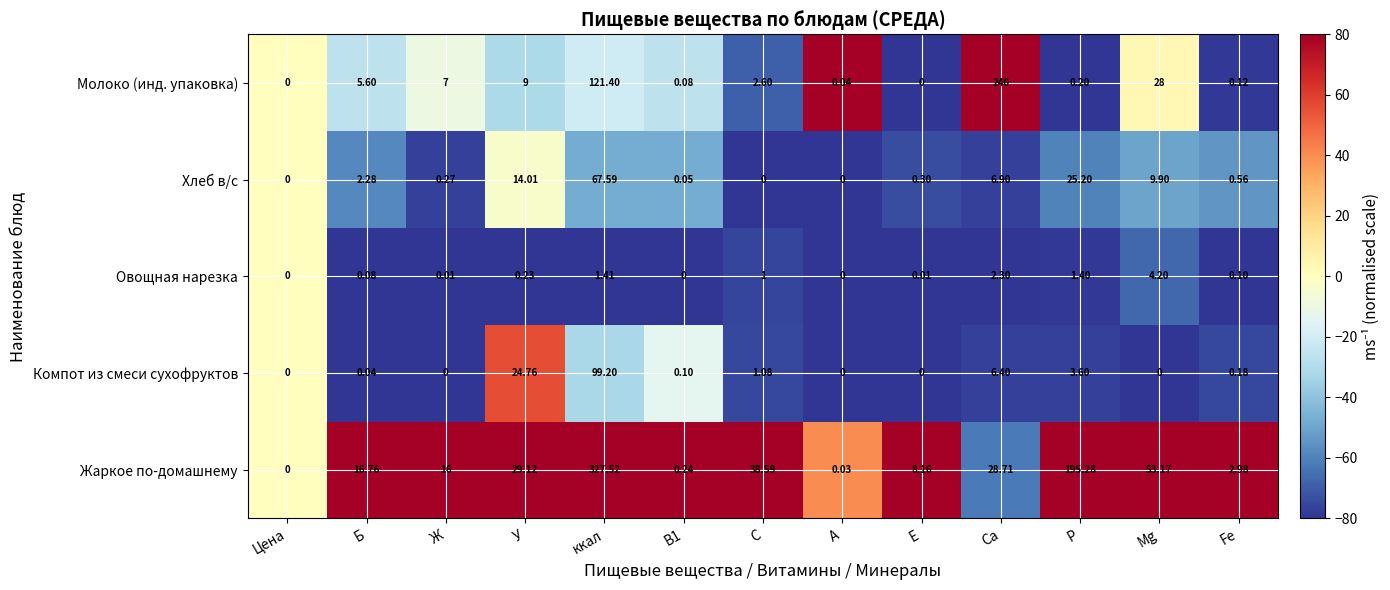

Is the value of Жаркое по-домашнему at Са greater than the value of Хлеб в/с at Р?

Yes